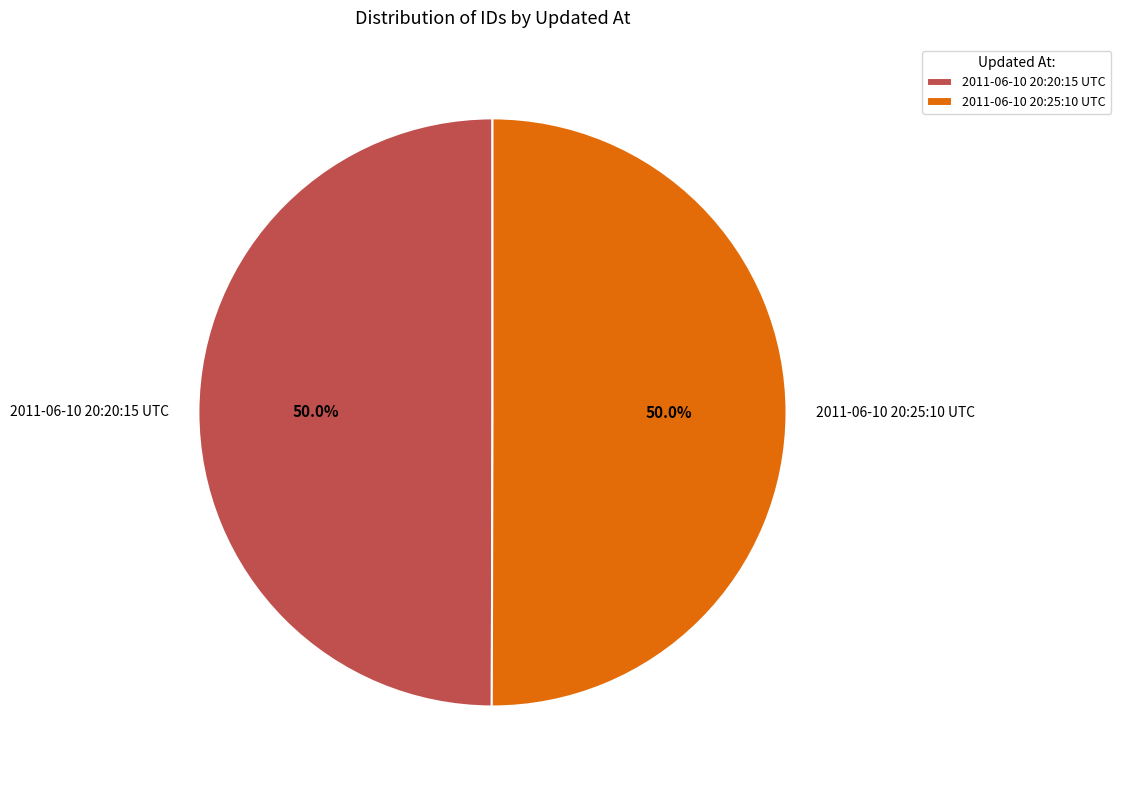

What is the ratio of the value at 2011-06-10 20:25:10 UTC to the value at 2011-06-10 20:20:15 UTC?

1.0